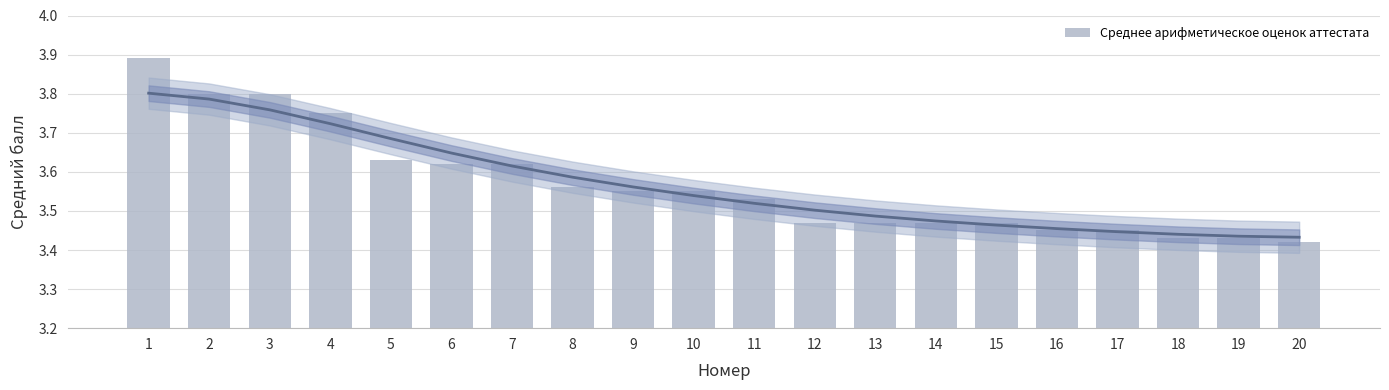

Reading left to right, what are all the values shown in this chart?

1=3.9	2=3.8	3=3.8	4=3.8	5=3.6	6=3.6	7=3.6	8=3.6	9=3.5	10=3.5	11=3.5	12=3.5	13=3.5	14=3.5	15=3.5	16=3.5	17=3.5	18=3.4	19=3.4	20=3.4